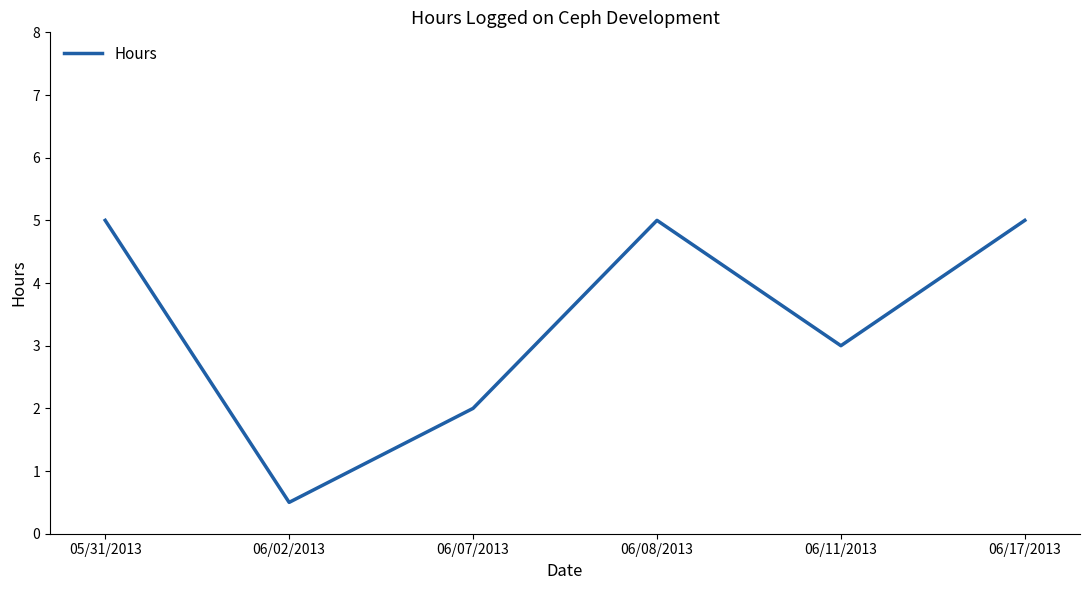

Reading left to right, list all the values displayed in this chart.

05/31/2013=5.0	06/02/2013=0.5	06/07/2013=2.0	06/08/2013=5.0	06/11/2013=3.0	06/17/2013=5.0